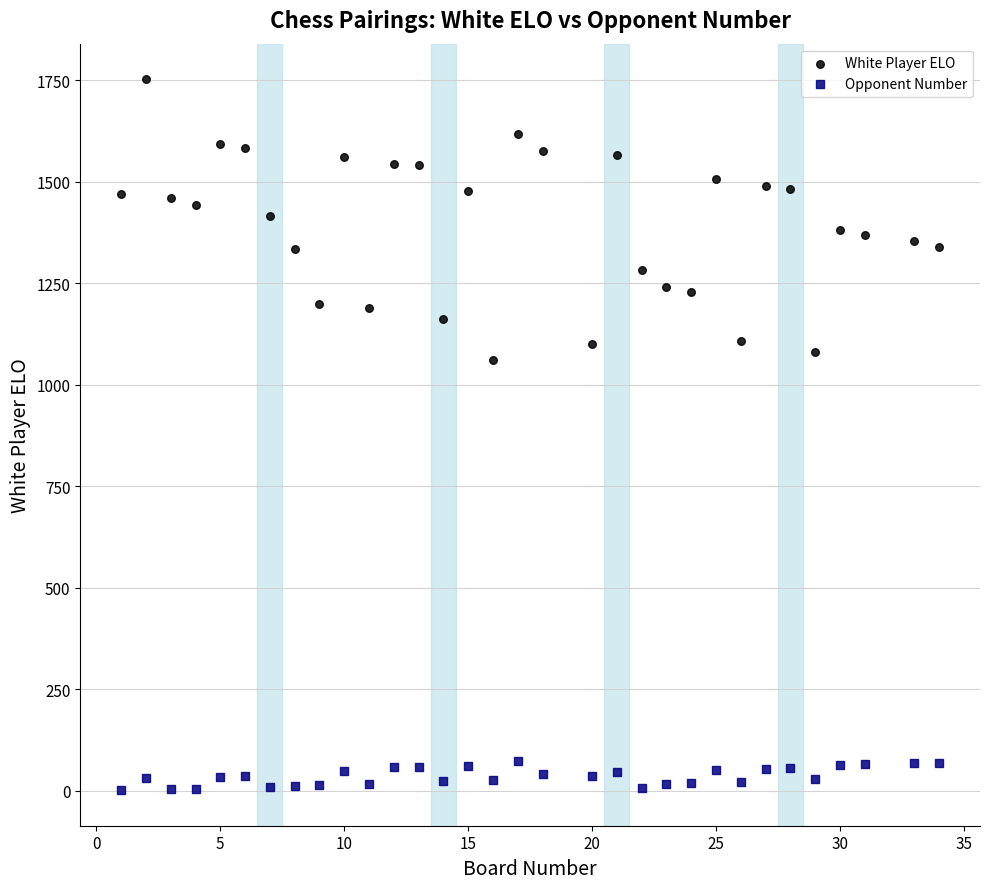

Which series contains the lowest Y value?

Opponent Number